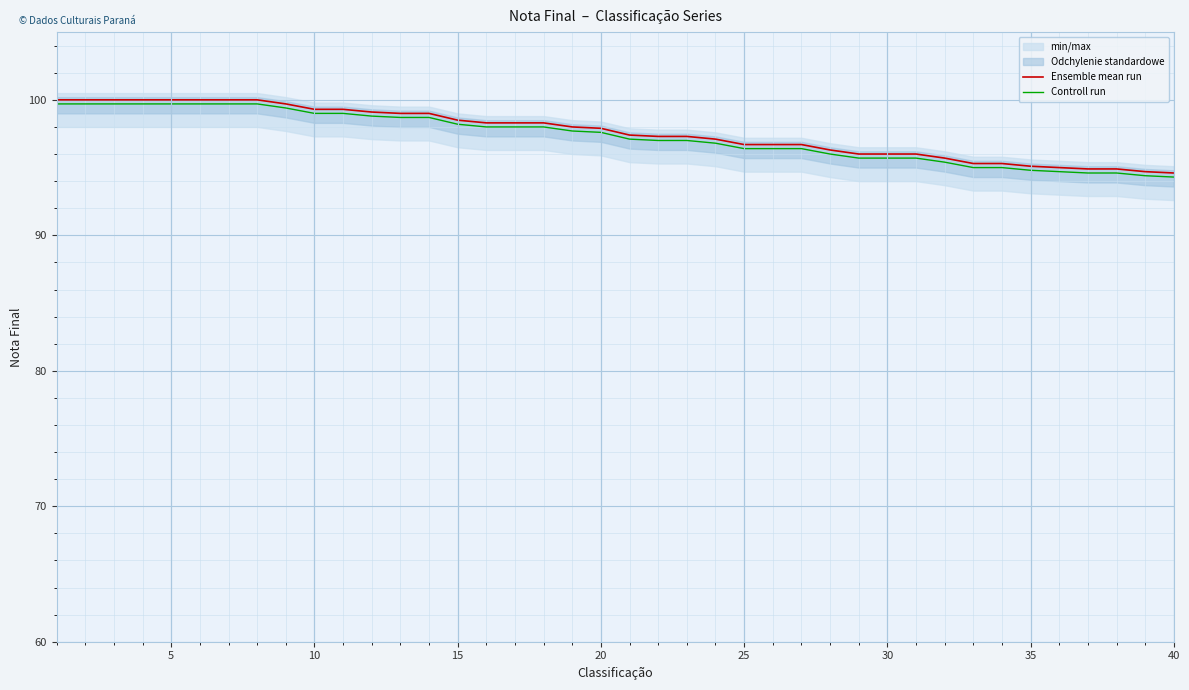

How many values in the Ensemble mean run series exceed 97?

24